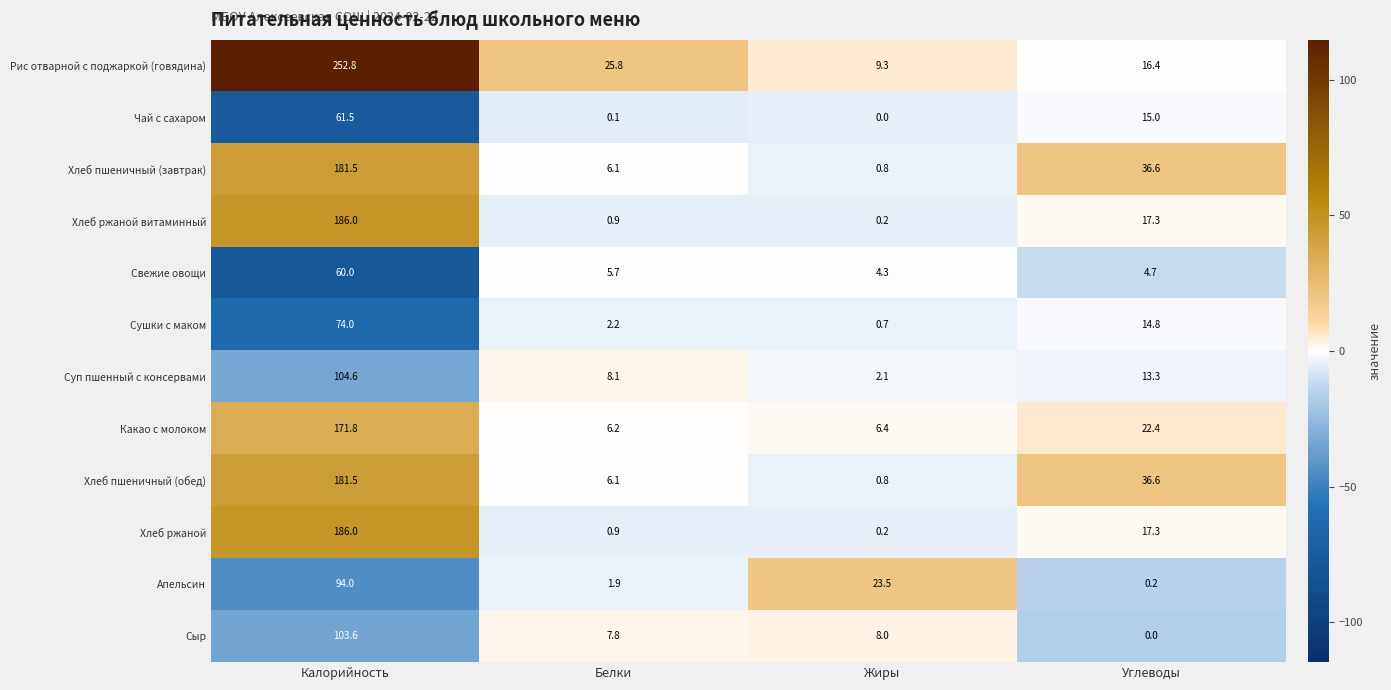

Which series has the largest total across all categories?

Рис отварной с поджаркой (говядина)